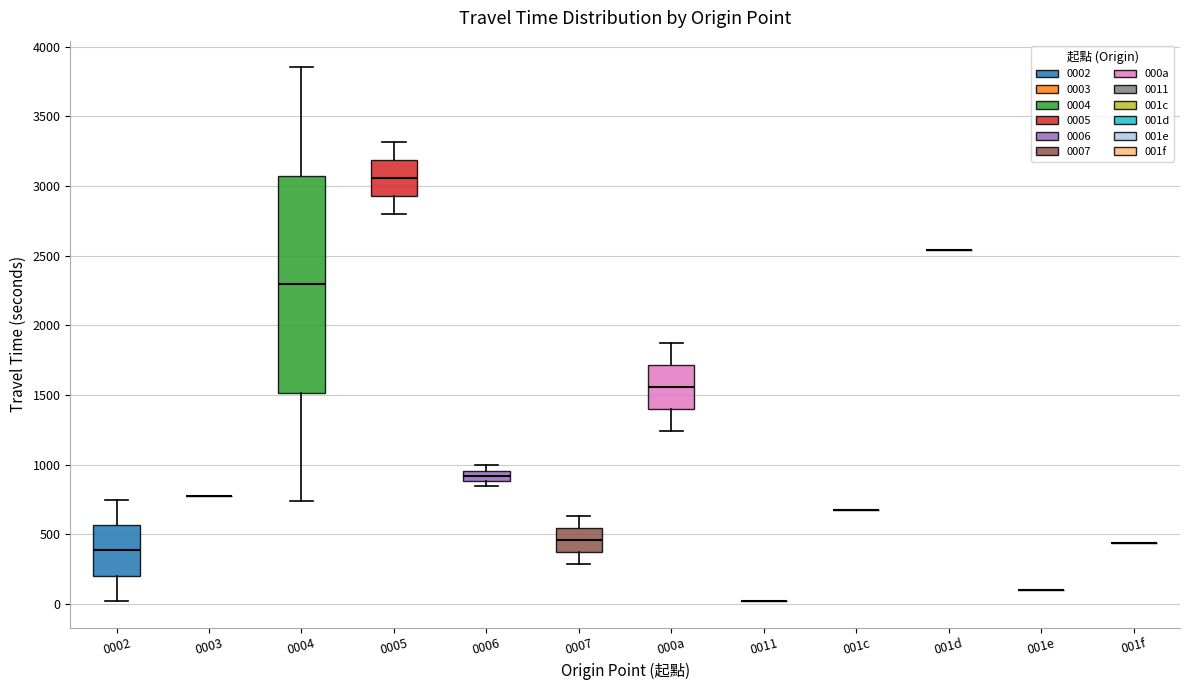

Where is the lower edge of the box for 0005 on the y-axis? The values are not printed on the chart, so give them approximately, as read against the axis.

2950